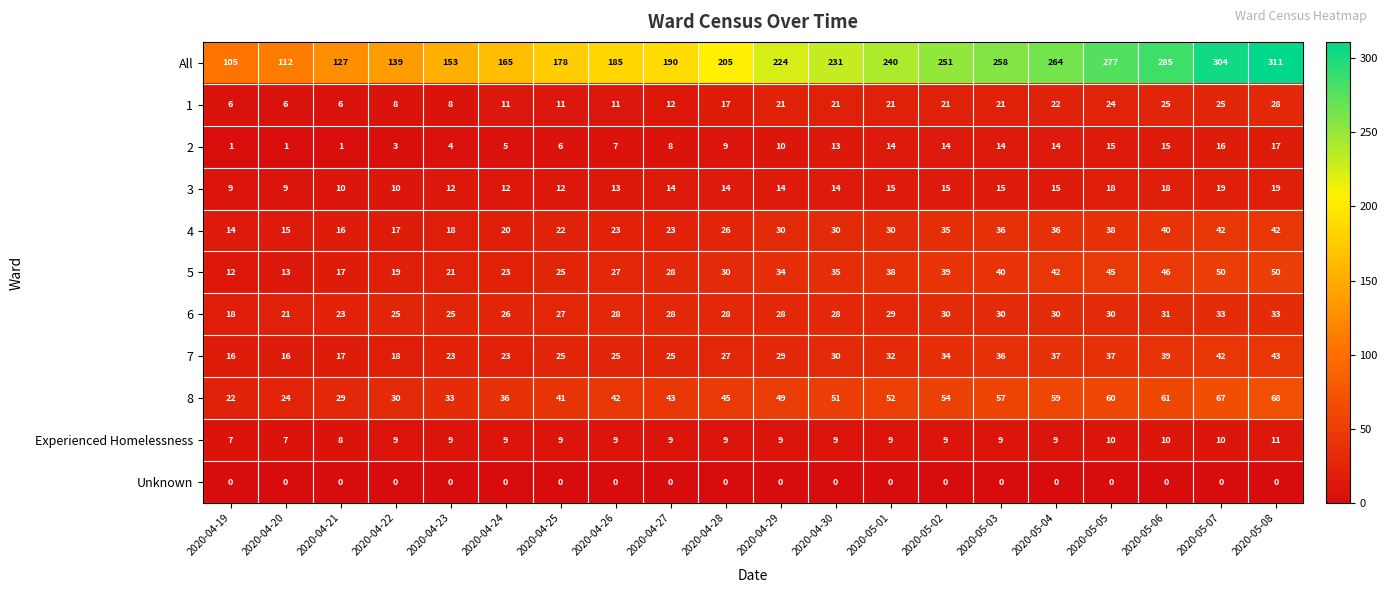

At how many categories does at least one series exceed 69?

20